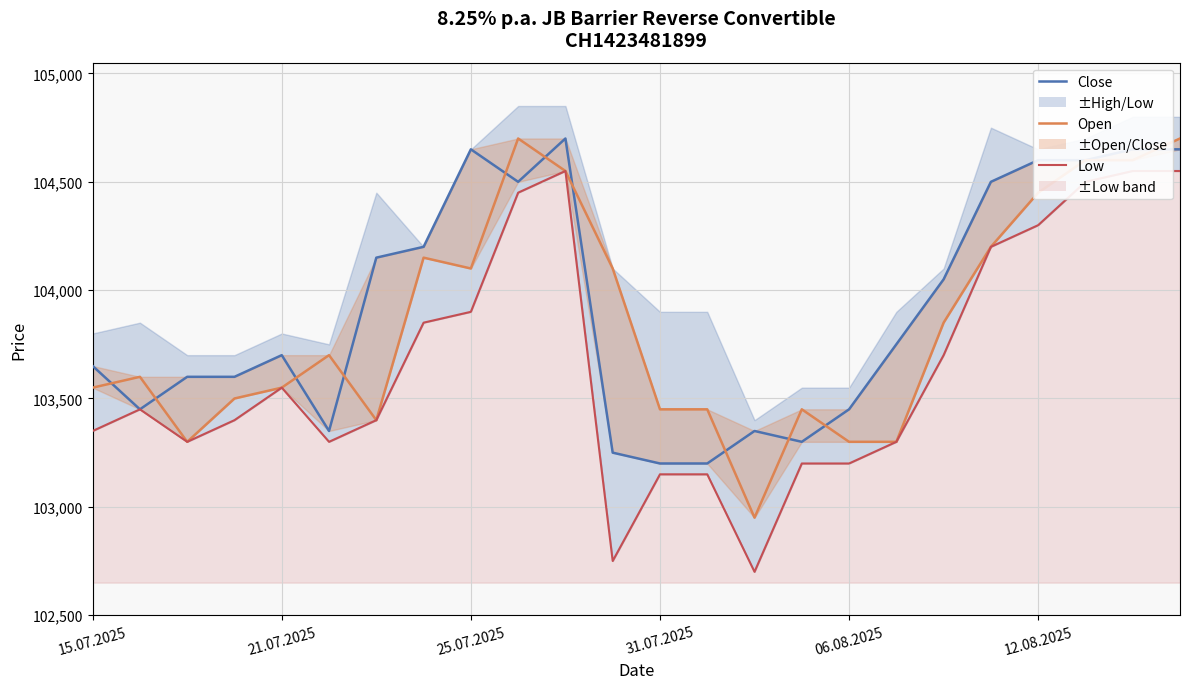

What is the highest value of the Low series?

104550